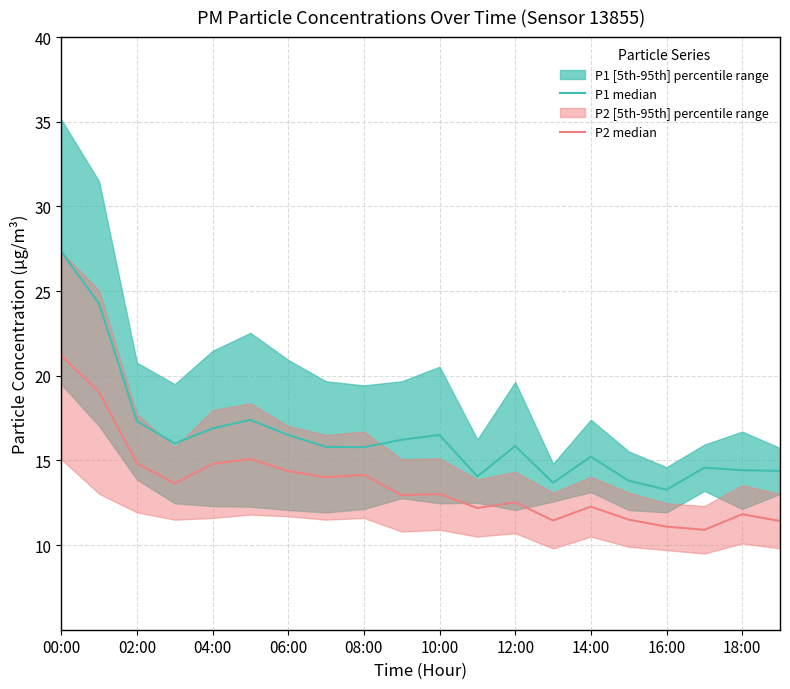

What is the difference between the highest and lowest values at 08:00?

1.6